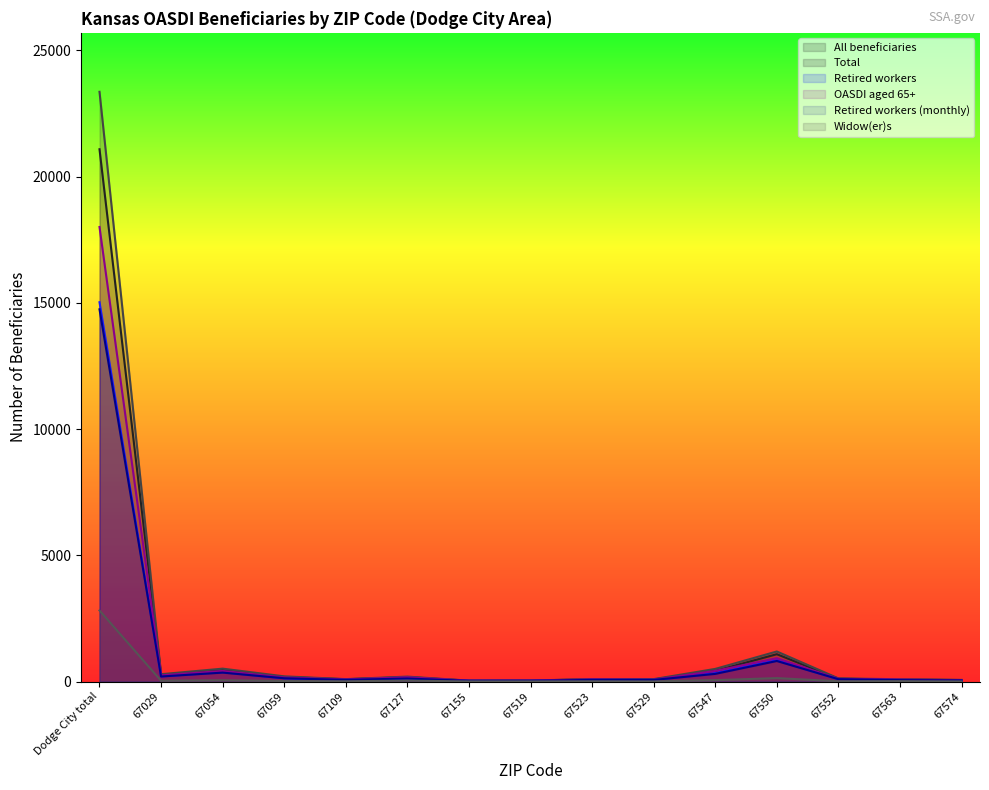

Rank the series by their maximum value, from lowest to highest.

Widow(er)s, Retired workers (monthly), Retired workers, OASDI aged 65+, All beneficiaries, Total